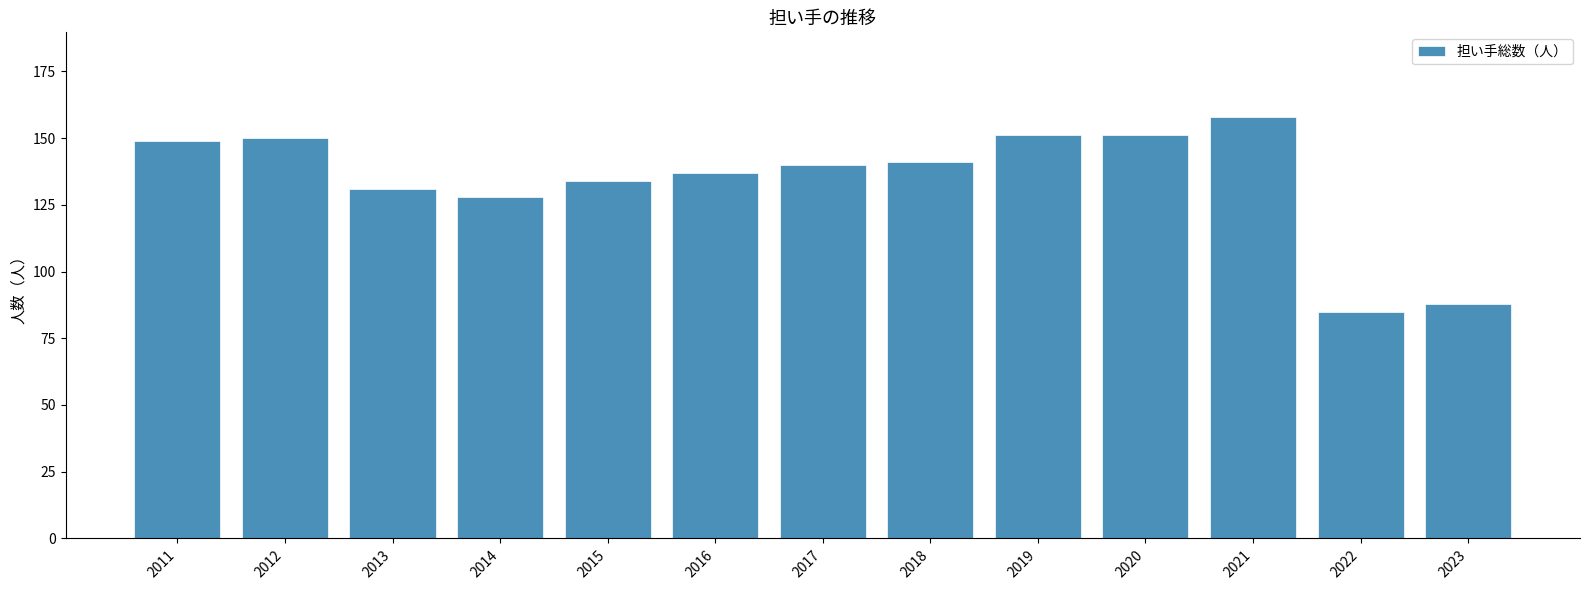

What is the difference between the values at 2016 and 2018?

4